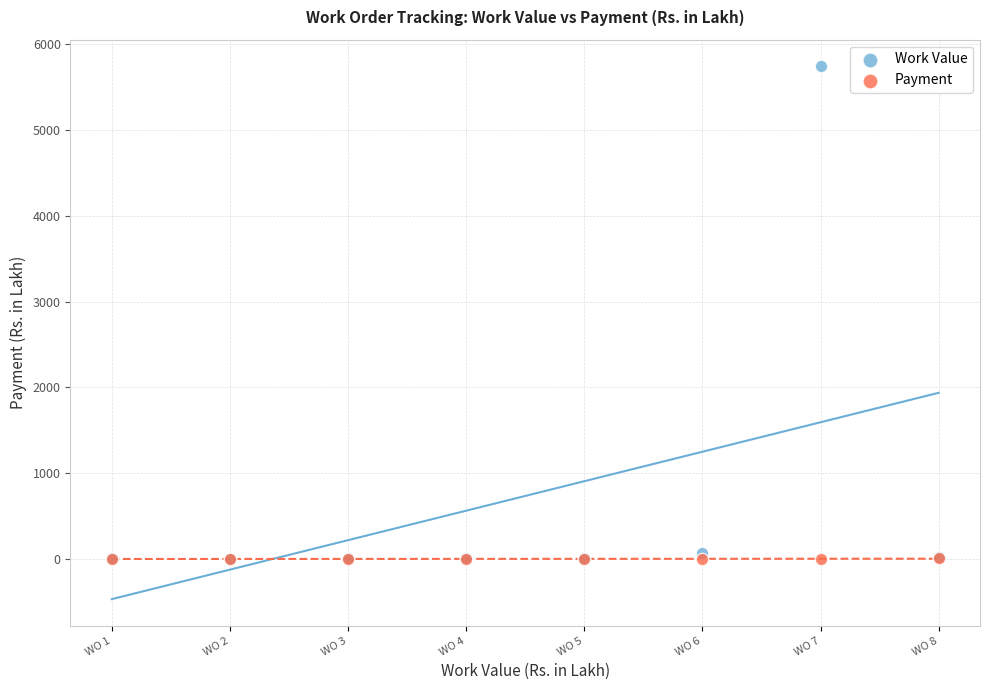

What are all the series names shown in the legend?

Work Value, Payment